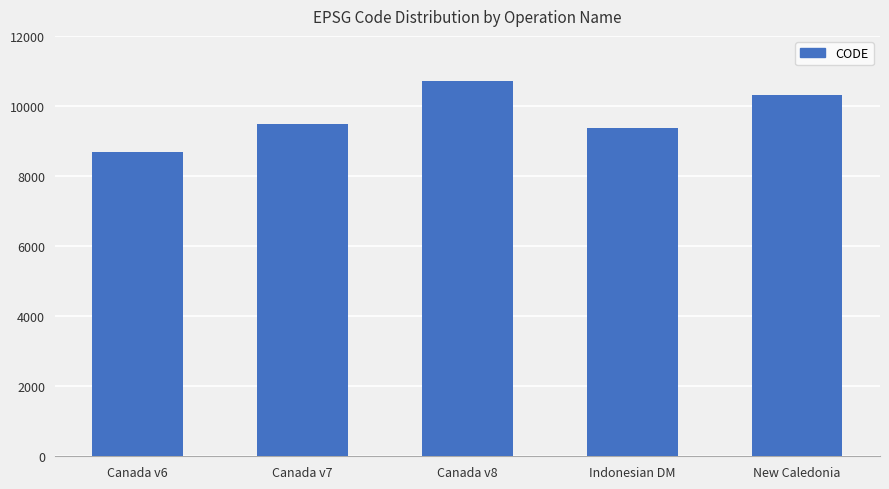

What is the sum of the values at Canada v7 and Canada v8?

20190